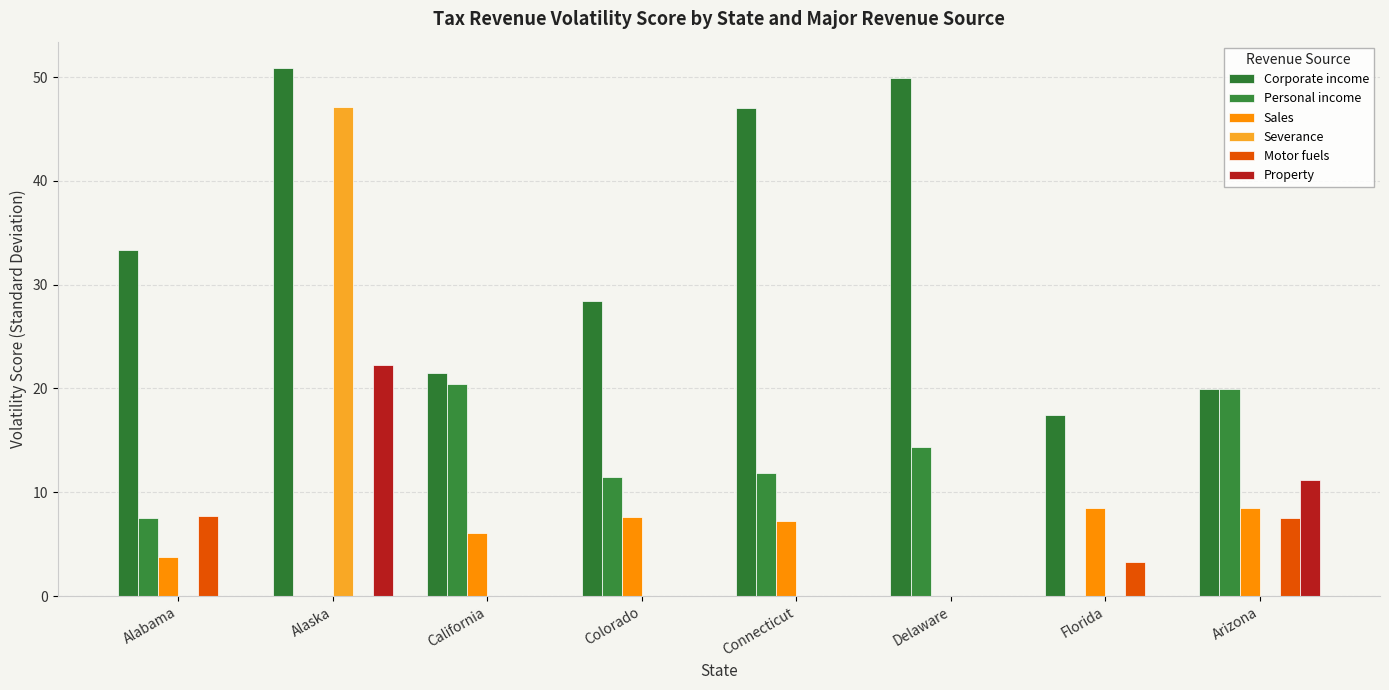

Which category has the highest value in the Personal income series?

California